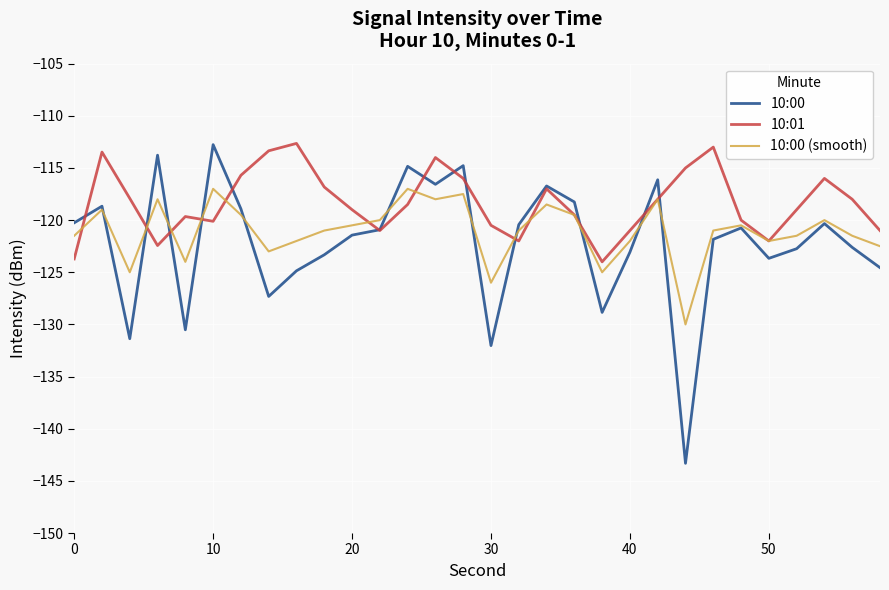

Which series has the largest range (max minus min)?

10:00